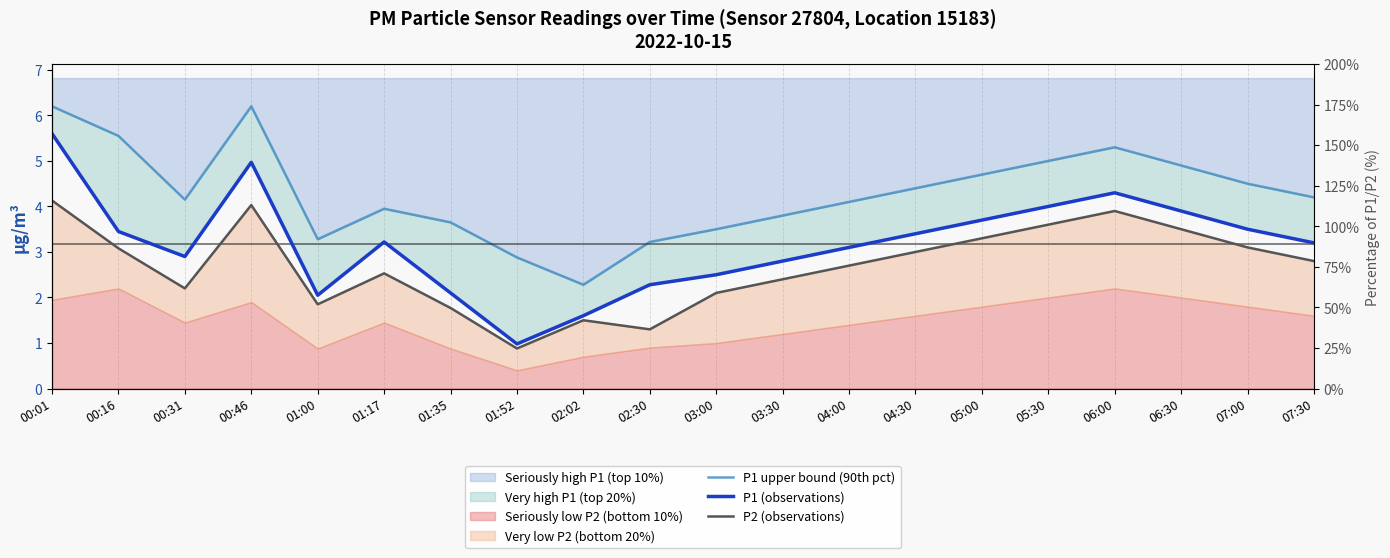

How many categories are shown in the chart?

20